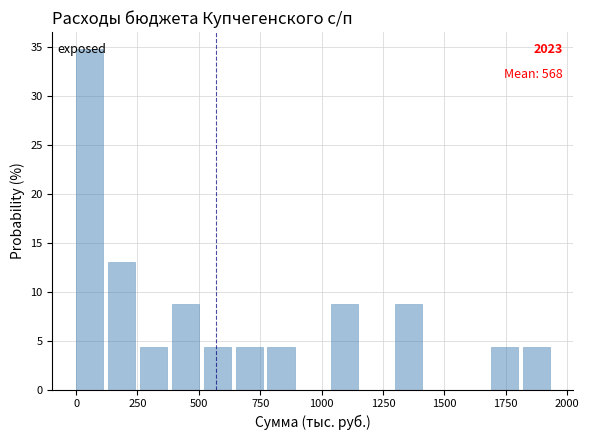

Around what value on the x-axis is the tallest bar? Give the approximate position of its centre, as read against the axis.

50